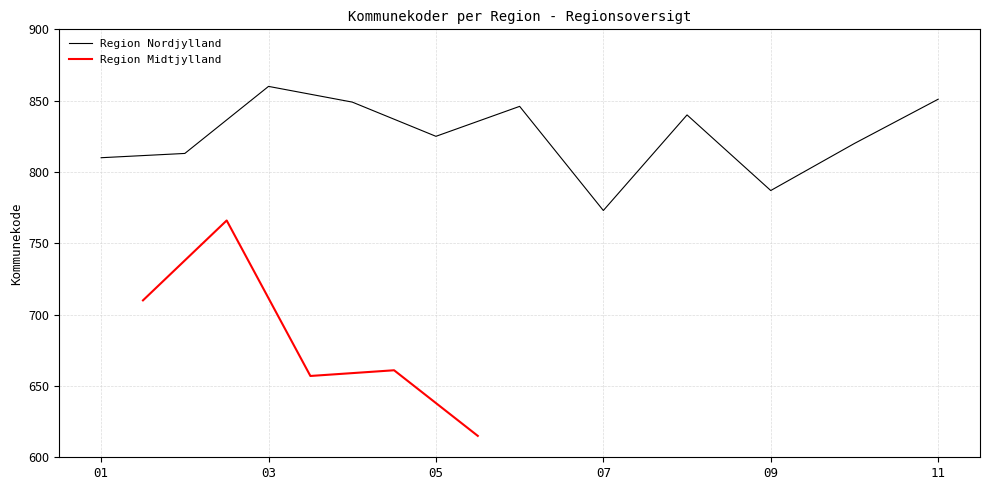

What is the sum of all values?

9074